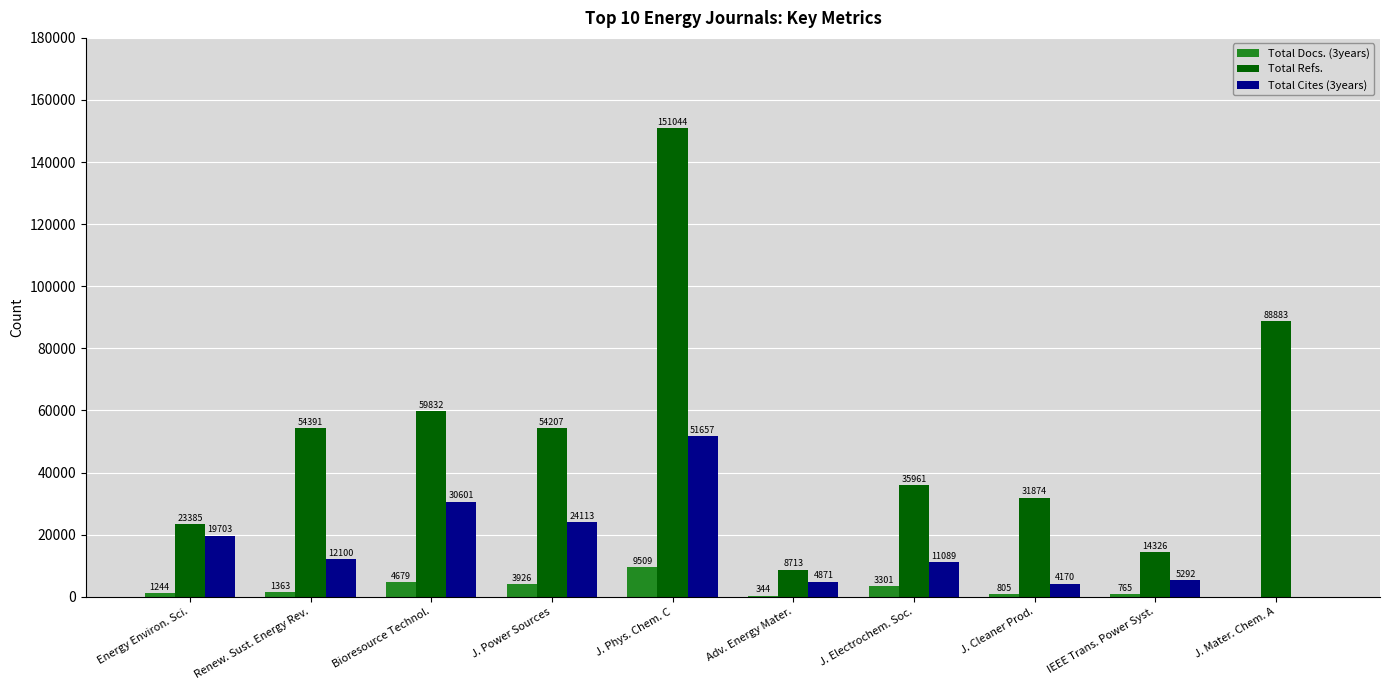

Are the bars horizontal?

No